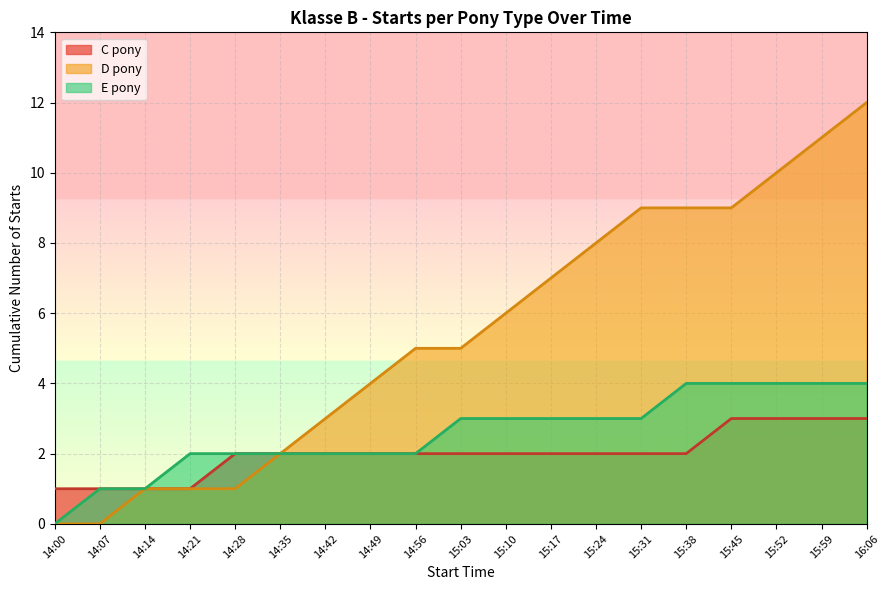

What is the difference between the second highest and second lowest values?

11